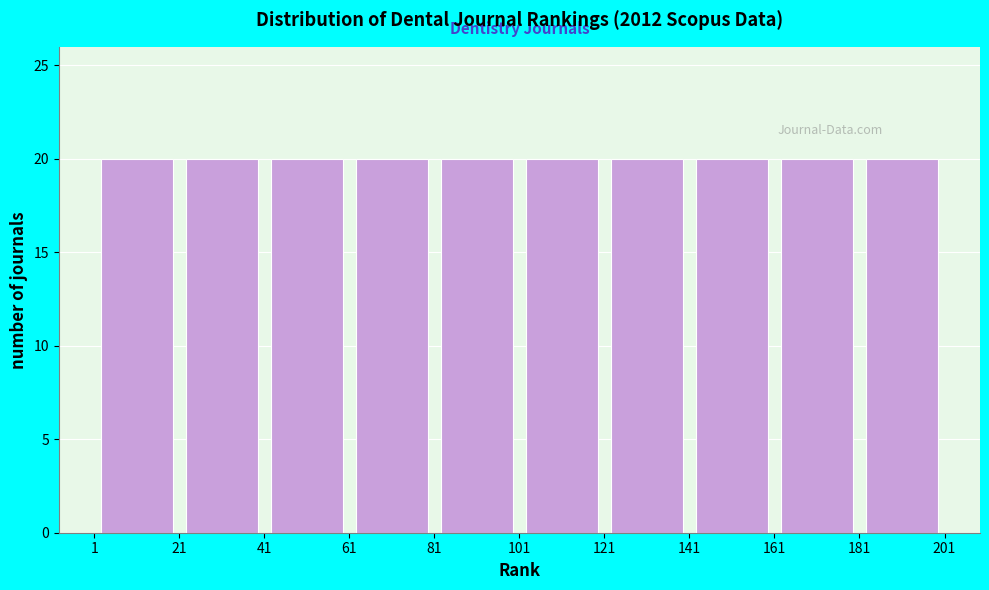

What is the height of the bar covering 1 to 21 on the x-axis? The values are not printed on the chart, so give them approximately, as read against the axis.

20